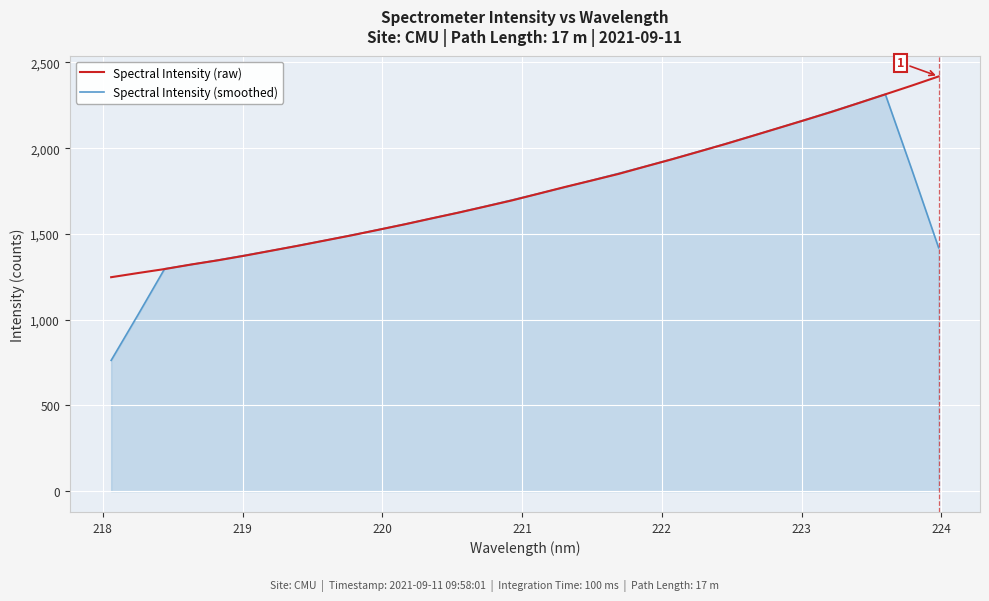

How many values in the Spectral Intensity (raw) series are below 1734?

16